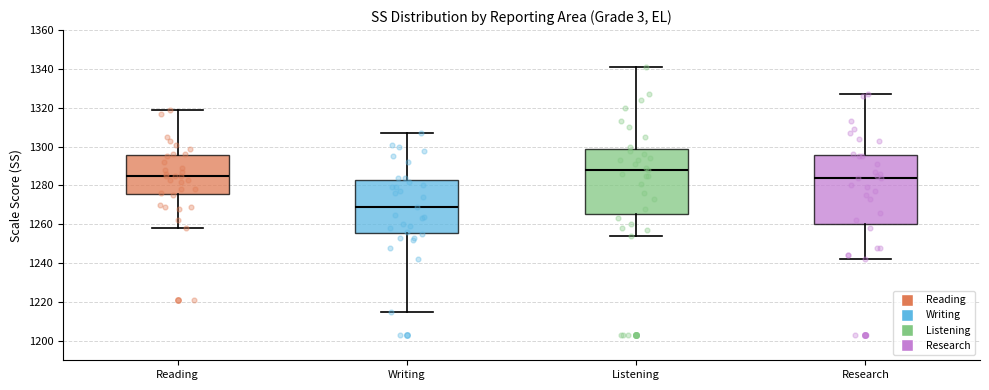

Reading left to right, transcribe this box plot: for each box, give where its median line is, the range the box spans, and where its two whiskers end, as read against the y-axis. The values are not printed on the chart, so give them approximately, as read against the axis.

Reading: median 1286, box 1276 to 1296, whiskers 1258 to 1320
Writing: median 1270, box 1256 to 1284, whiskers 1216 to 1308
Listening: median 1288, box 1266 to 1300, whiskers 1254 to 1342
Research: median 1284, box 1260 to 1296, whiskers 1242 to 1328